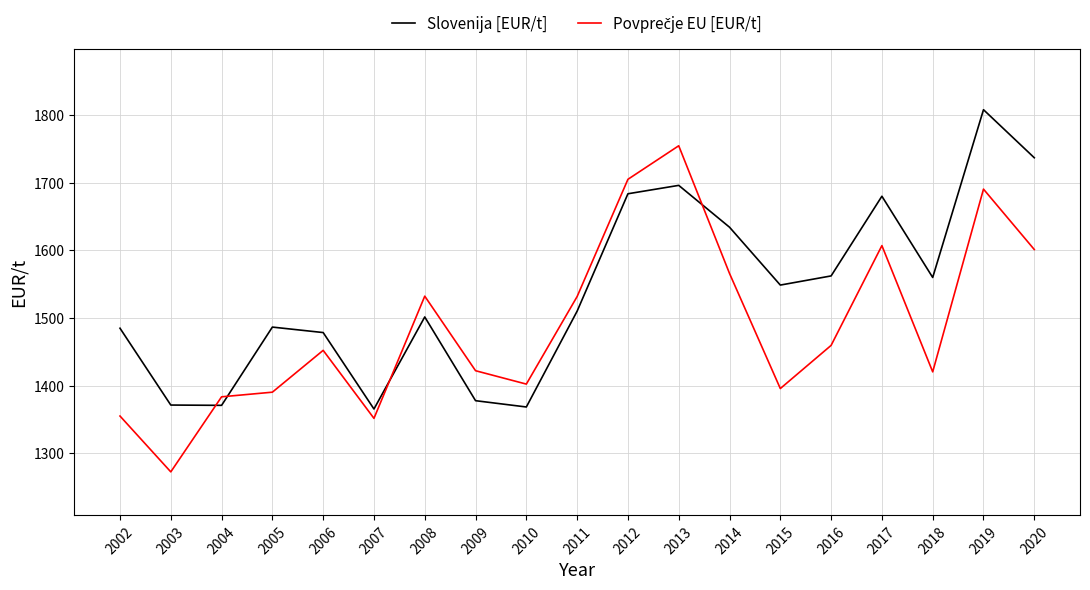

Is it true that Slovenija [EUR/t] equals 1485.0 at 2002?

True